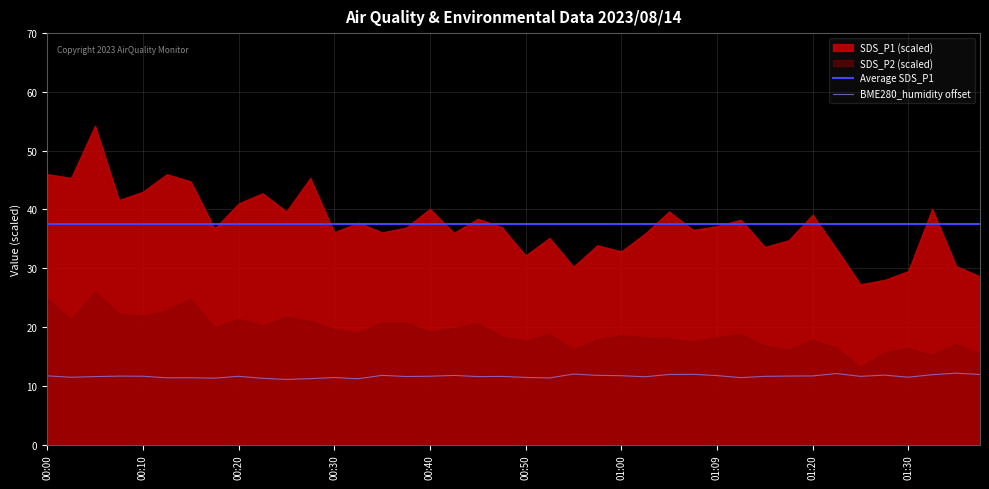

What is the highest value of the BME280_humidity offset series?

12.1